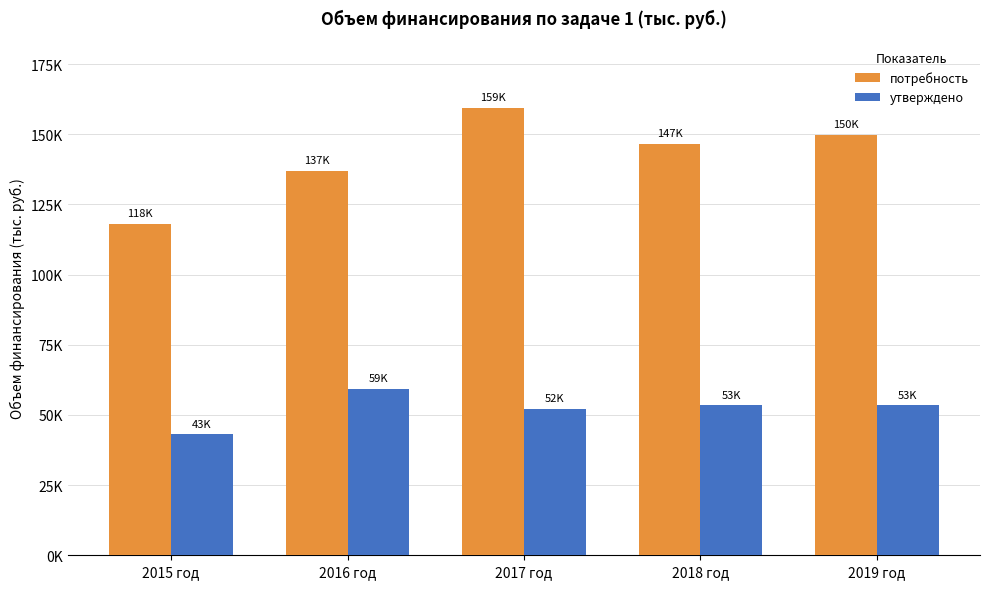

What are all the series names shown in the legend?

потребность, утверждено